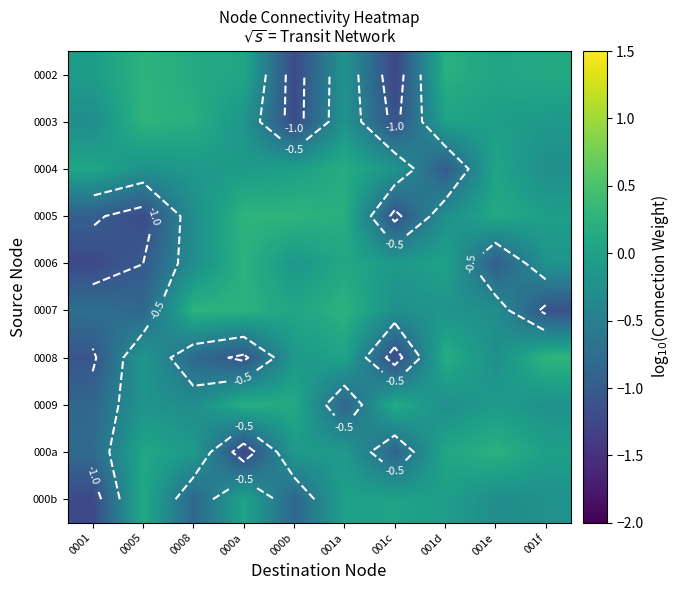

Rank the series at 0001 from lowest to highest value.

000b, 0006, 0008, 0005, 0009, 000a, 0007, 0003, 0002, 0004